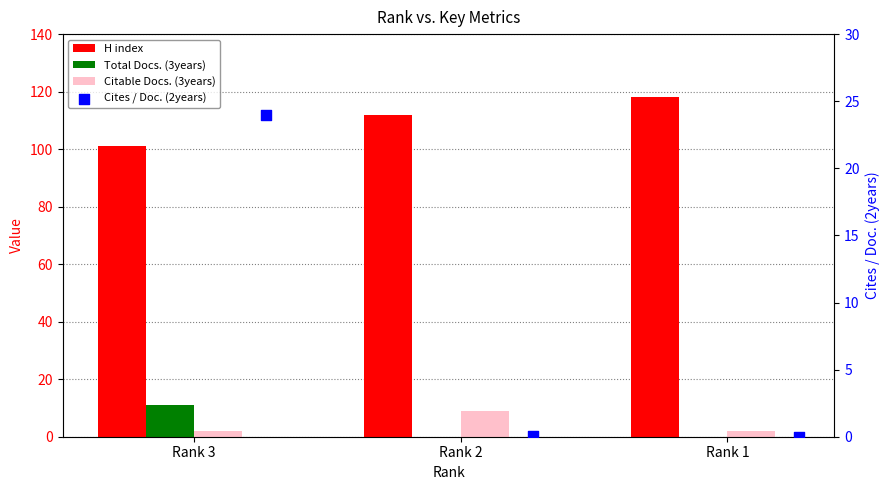

What are all the series names shown in the legend?

H index, Total Docs. (3years), Citable Docs. (3years), Cites / Doc. (2years)